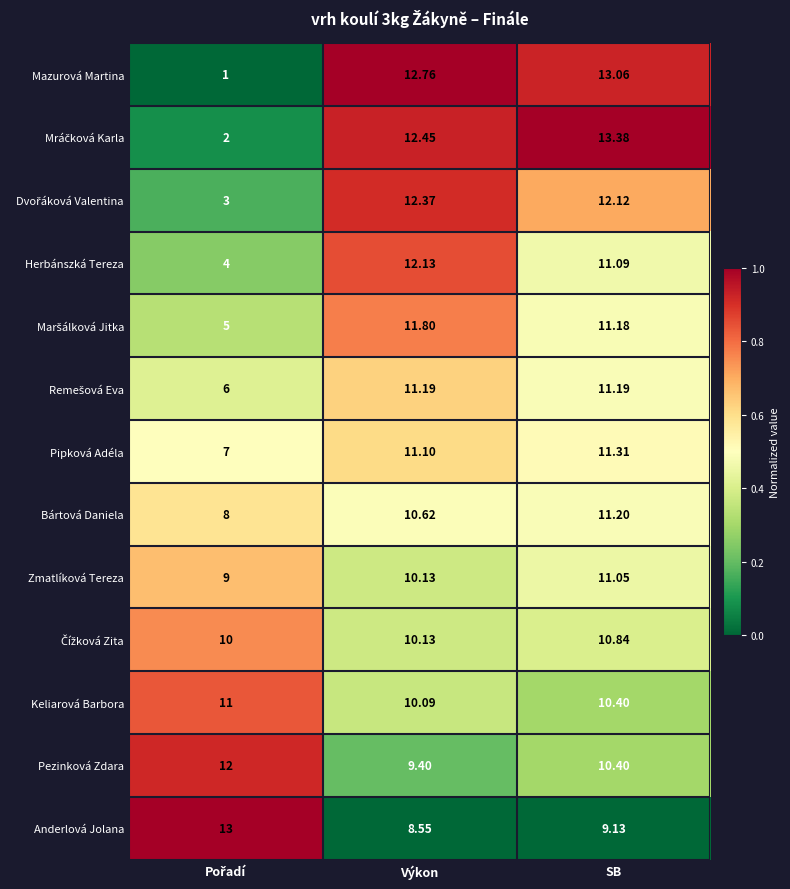

At which category is the sum across all series the highest?

SB